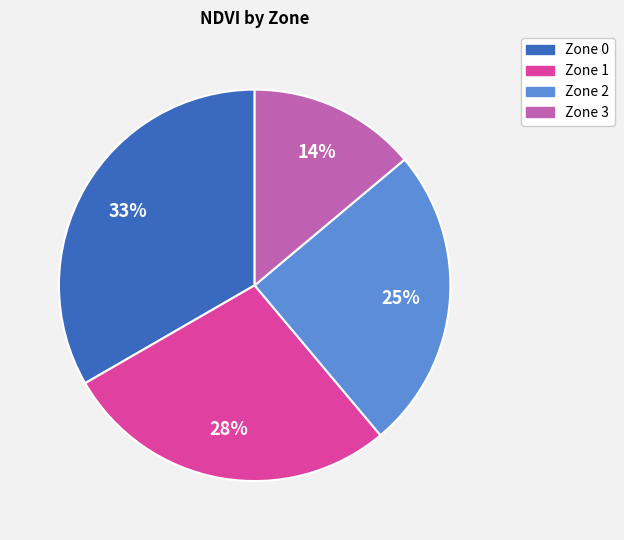

To the nearest percent, what is the combined percentage of Zone 3 and Zone 2?

39%